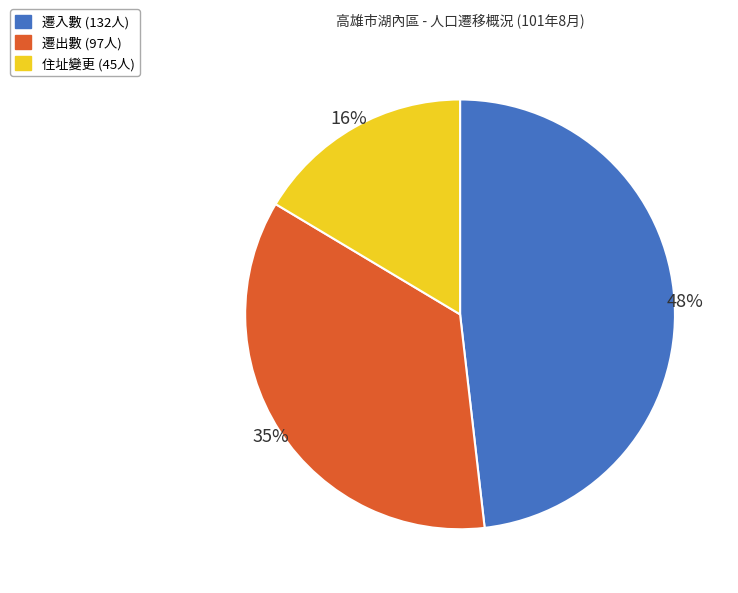

Is there any slice that represents more than half of the pie?

No